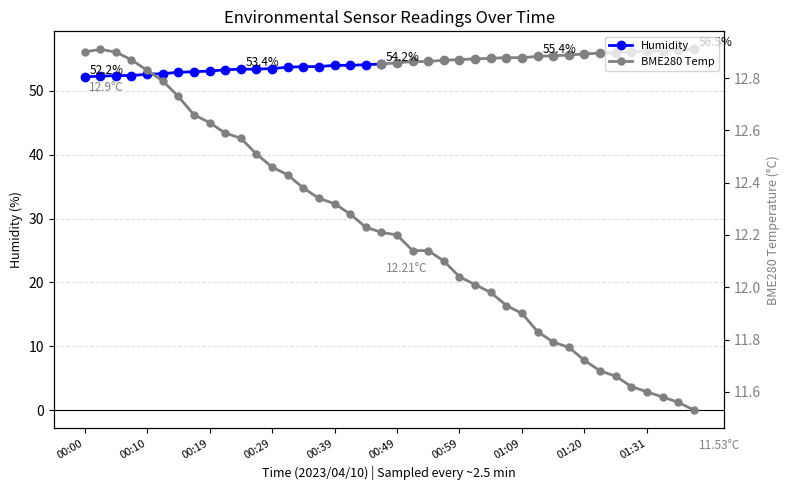

True or false: Humidity has a value of 21.7 at 00:00.

False